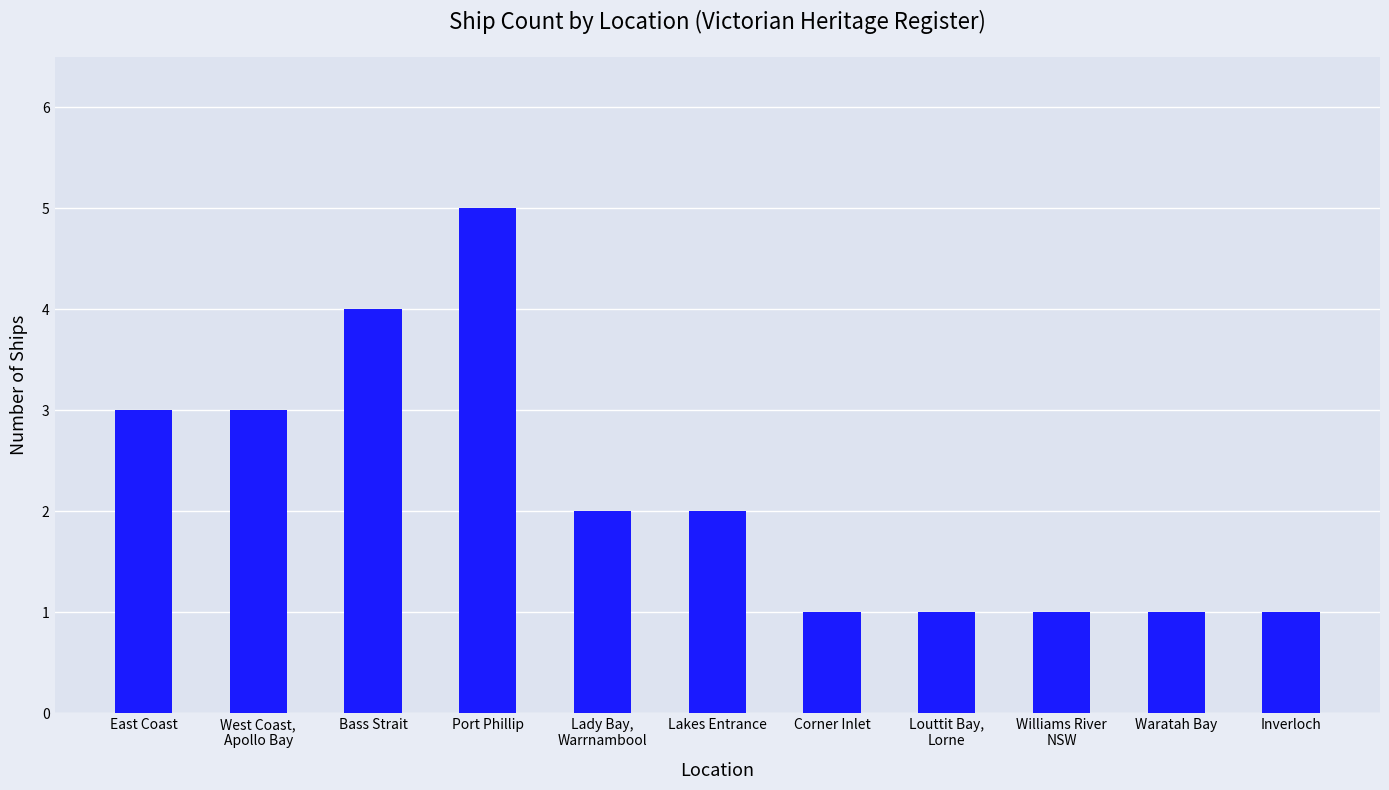

Count the values in the range 1 to 3.

9